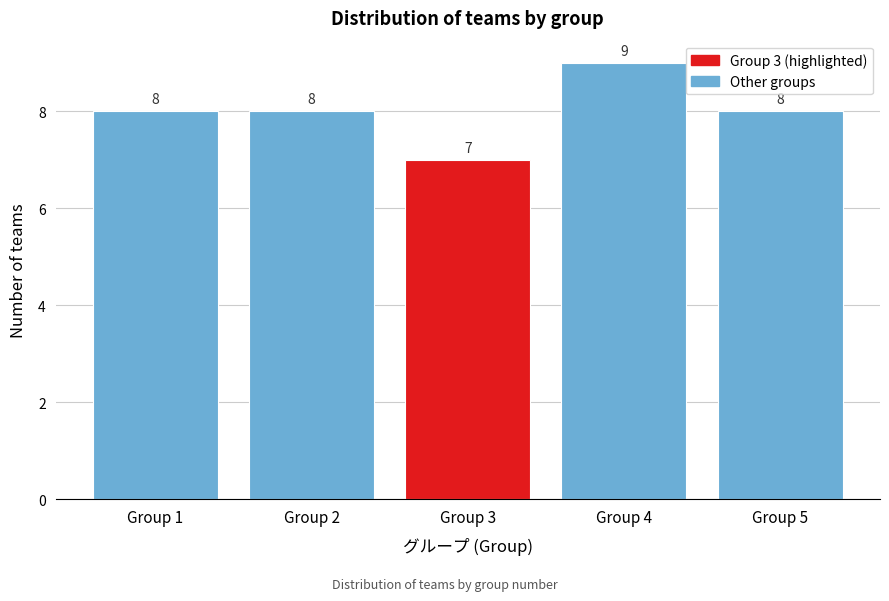

Reading right to left, what are all the values shown in this chart?

Group 5=8	Group 4=9	Group 3=7	Group 2=8	Group 1=8